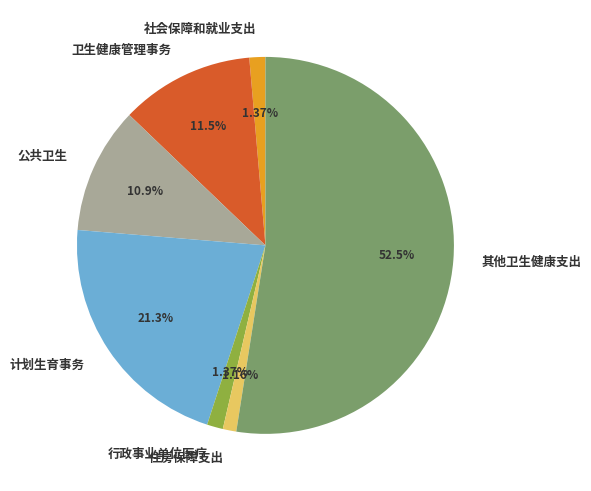

Which slice is the largest?

其他卫生健康支出